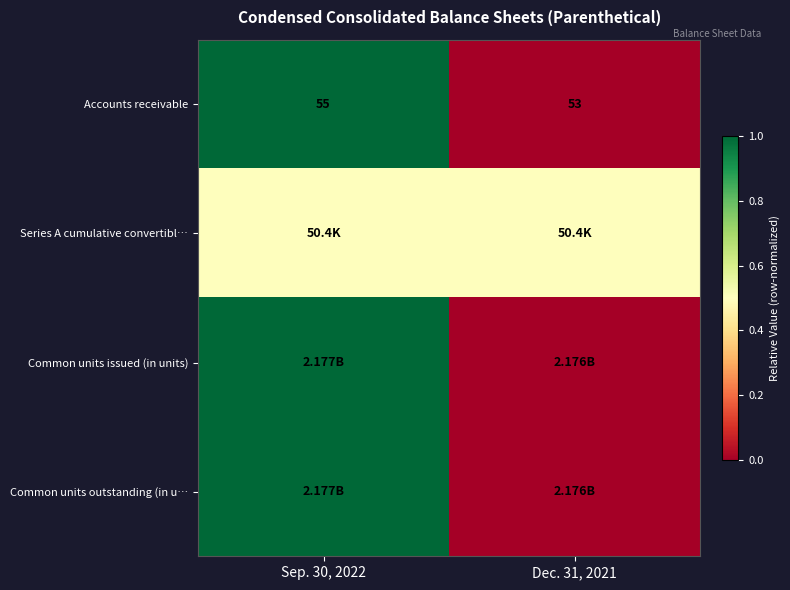

What is the sum of the Accounts receivable values at Sep. 30, 2022 and Dec. 31, 2021?

108.0